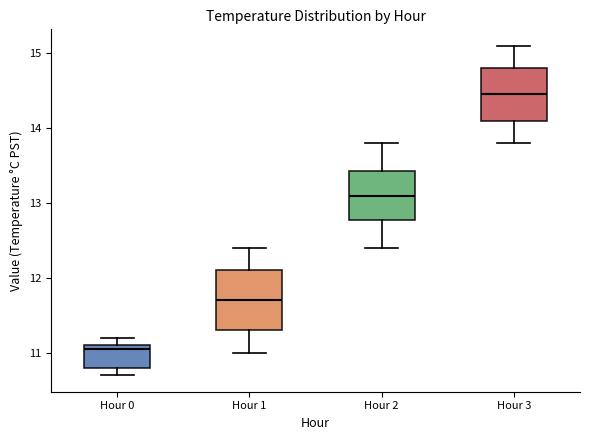

Reading left to right, read every box against the y-axis: the position of its median line, the range the box covers, and the ends of its whiskers. The values are not printed on the chart, so give them approximately, as read against the axis.

Hour 0: median 11.1 (just below the box's upper edge), box 10.8 to 11.1, whiskers 10.7 to 11.2
Hour 1: median 11.7, box 11.3 to 12.1, whiskers 11.0 to 12.4
Hour 2: median 13.1, box 12.8 to 13.4, whiskers 12.4 to 13.8
Hour 3: median 14.5, box 14.1 to 14.8, whiskers 13.8 to 15.1